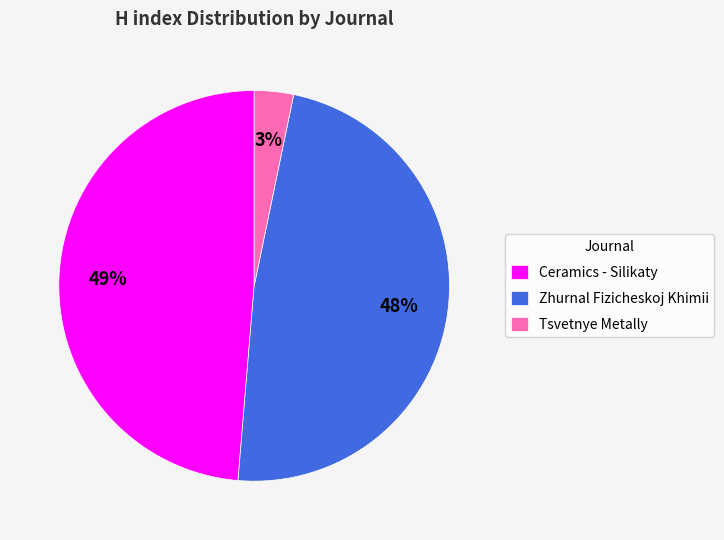

Is Zhurnal Fizicheskoj Khimii the majority of the pie?

No